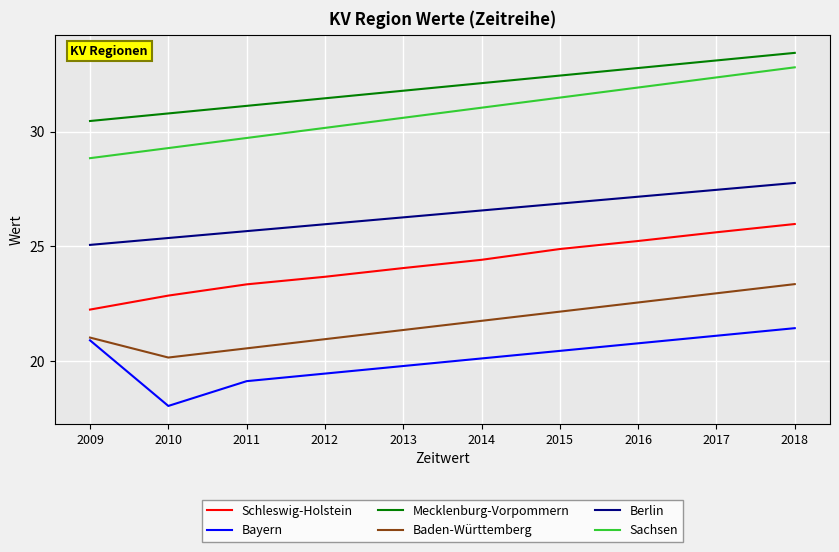

What is the sum of all Berlin values?

264.1